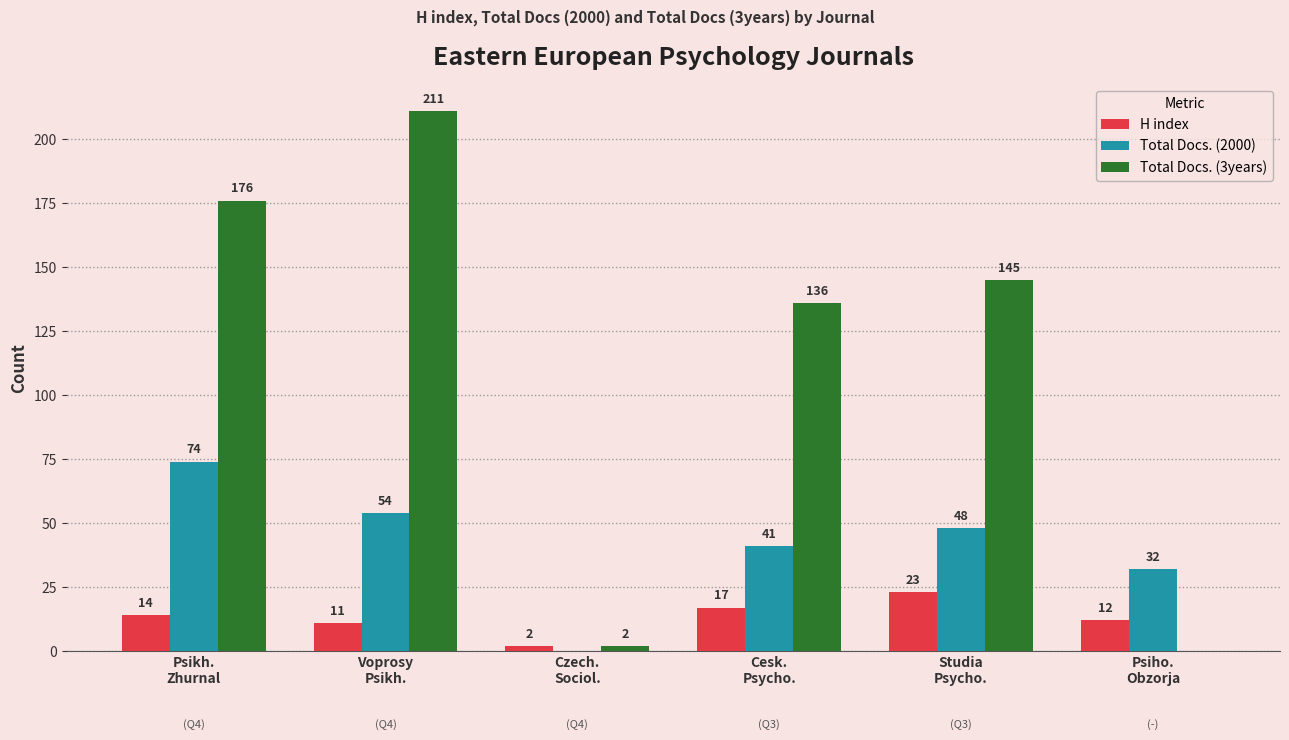

What is the approximate value of Total Docs. (3years) at Psikh.
Zhurnal?

176